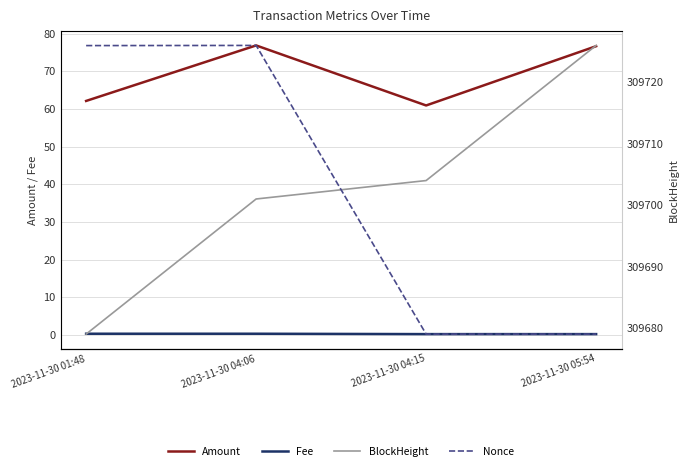

What is the value of the BlockHeight point at the 2nd from the left?

309701.0